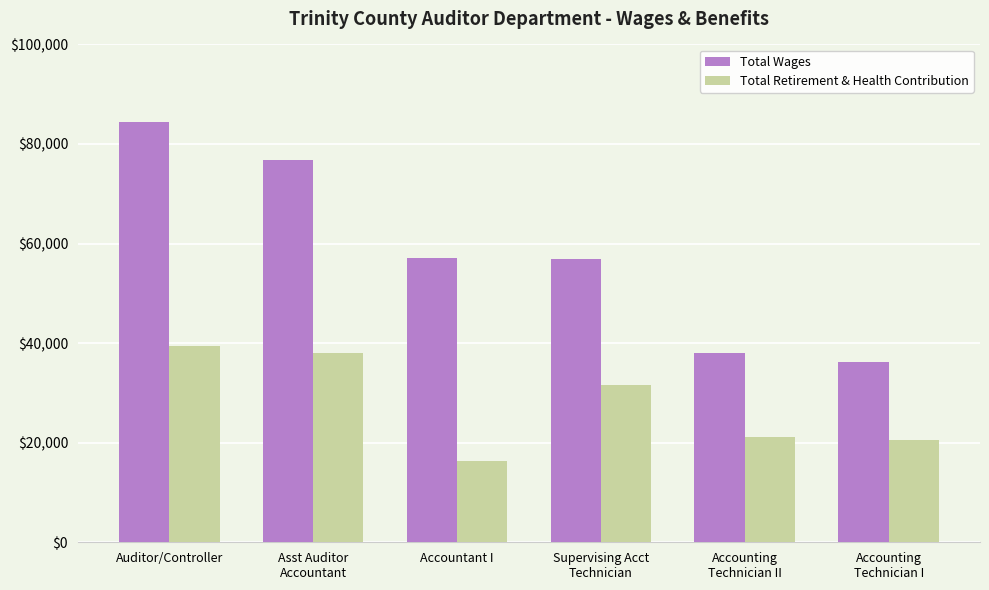

Count the number of categories in the chart.

6